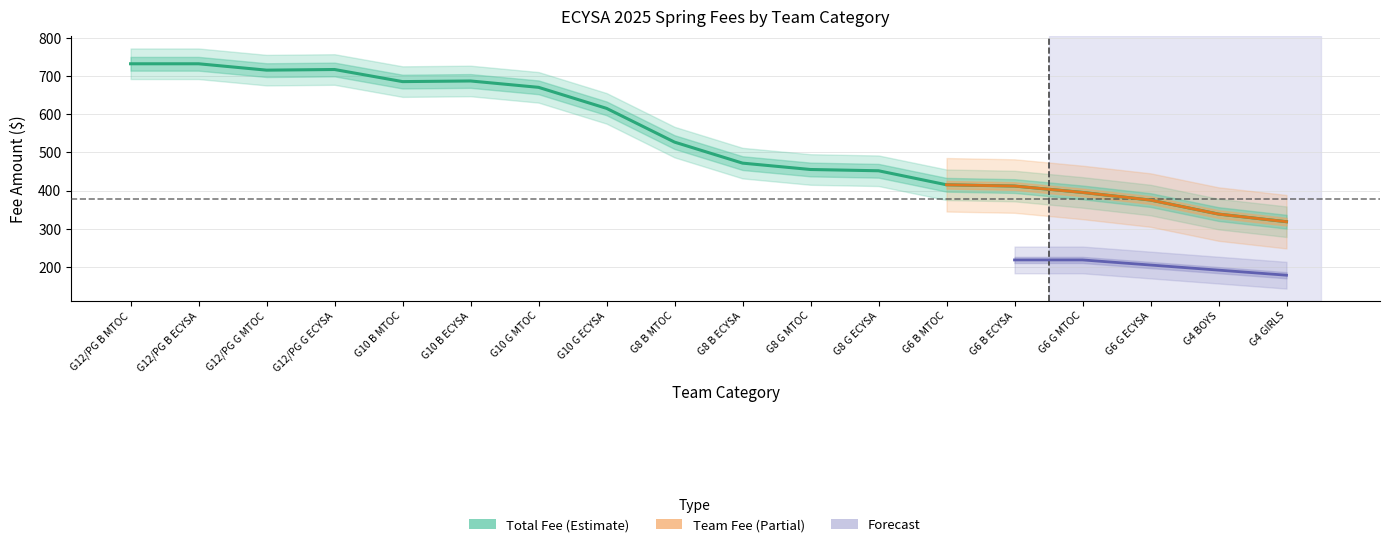

What is the approximate value at G10 B ECYSA?

686.8